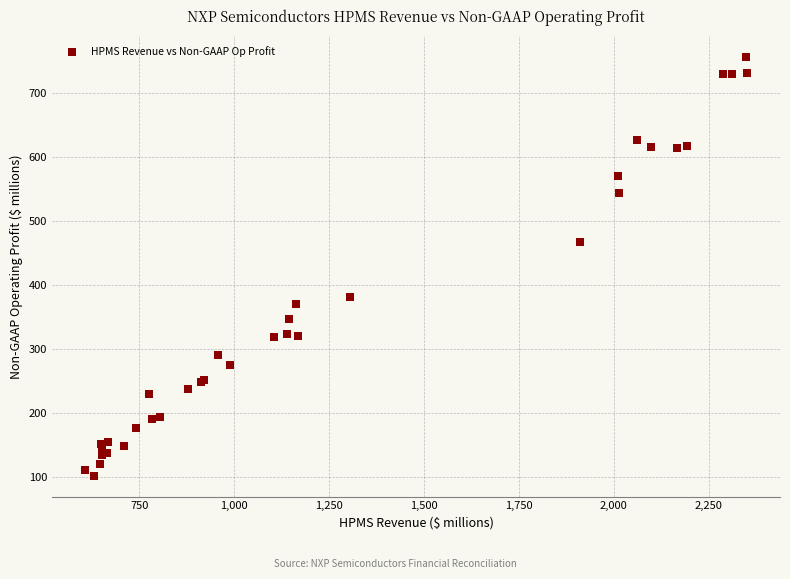

What Y value in the scatter plot is closest to 429?

467